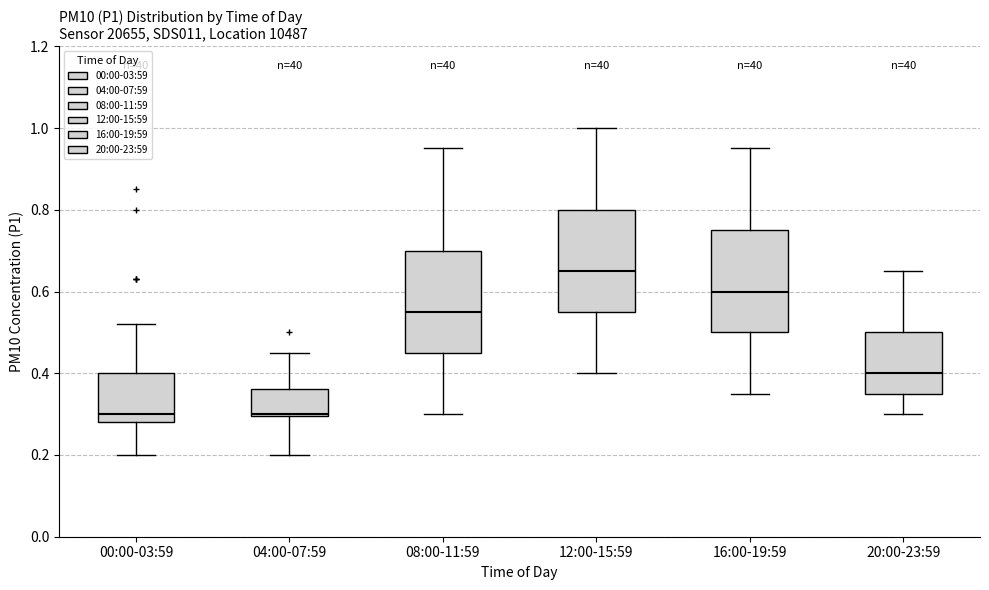

Which box has the highest median line?

12:00-15:59